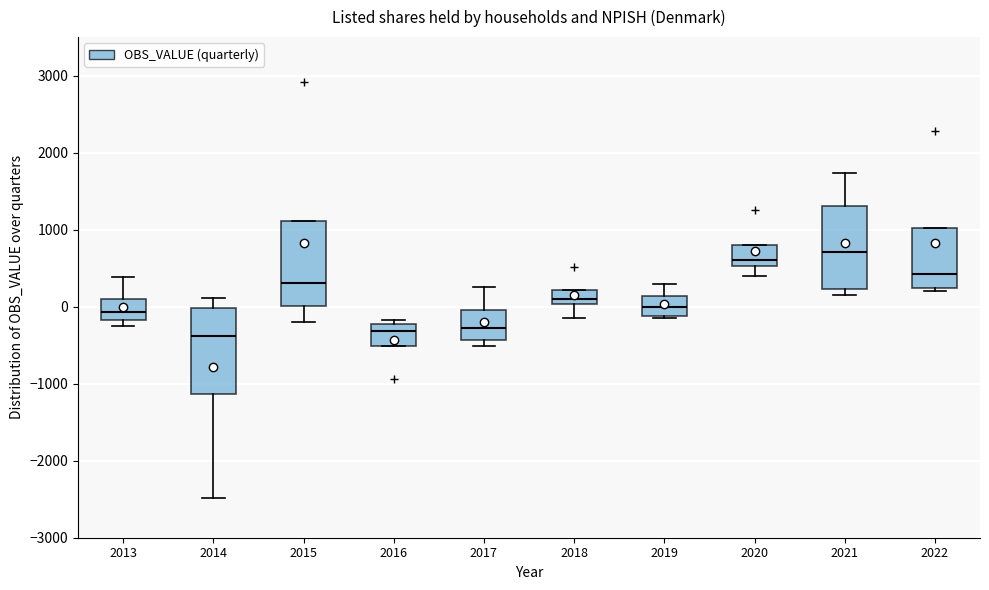

Where does the upper whisker of the box at x = 2017 end on the y-axis? The values are not printed on the chart, so give them approximately, as read against the axis.

200